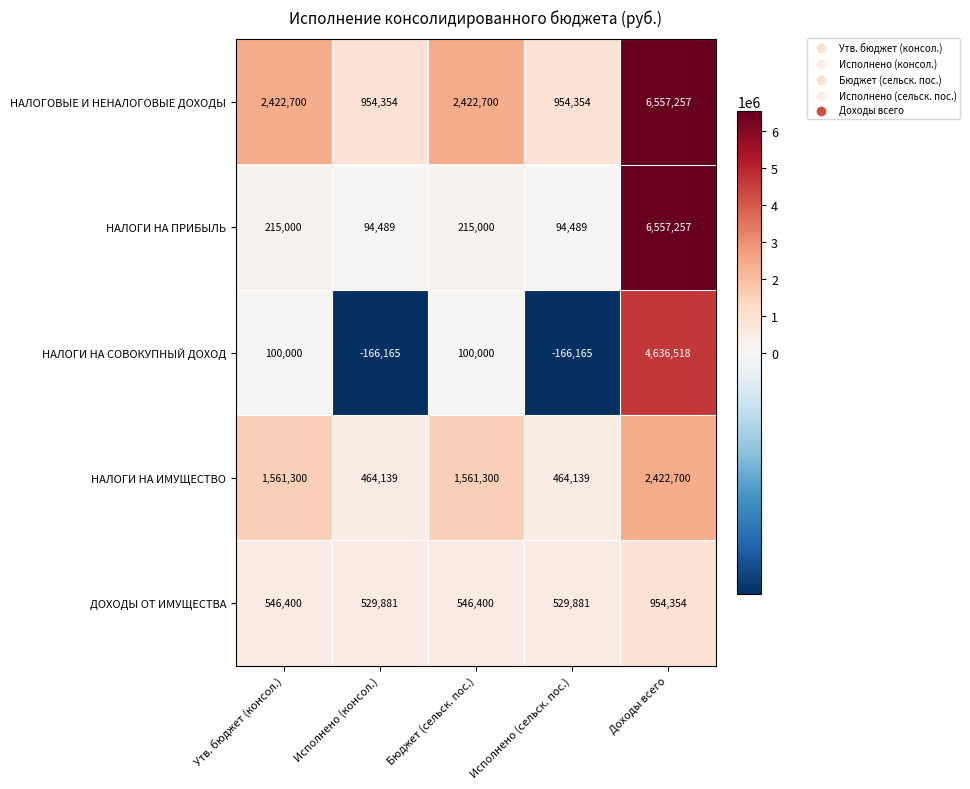

Reading left to right, extract all data points from this chart.

НАЛОГОВЫЕ И НЕНАЛОГОВЫЕ ДОХОДЫ: Утв. бюджет (консол.)=2422700	Исполнено (консол.)=954354	Бюджет (сельск. пос.)=2422700	Исполнено (сельск. пос.)=954354	Доходы всего=6557257
НАЛОГИ НА ПРИБЫЛЬ: Утв. бюджет (консол.)=215000	Исполнено (консол.)=94489	Бюджет (сельск. пос.)=215000	Исполнено (сельск. пос.)=94489	Доходы всего=6557257
НАЛОГИ НА СОВОКУПНЫЙ ДОХОД: Утв. бюджет (консол.)=100000	Исполнено (консол.)=-166165	Бюджет (сельск. пос.)=100000	Исполнено (сельск. пос.)=-166165	Доходы всего=4636518
НАЛОГИ НА ИМУЩЕСТВО: Утв. бюджет (консол.)=1561300	Исполнено (консол.)=464139	Бюджет (сельск. пос.)=1561300	Исполнено (сельск. пос.)=464139	Доходы всего=2422700
ДОХОДЫ ОТ ИМУЩЕСТВА: Утв. бюджет (консол.)=546400	Исполнено (консол.)=529881	Бюджет (сельск. пос.)=546400	Исполнено (сельск. пос.)=529881	Доходы всего=954354